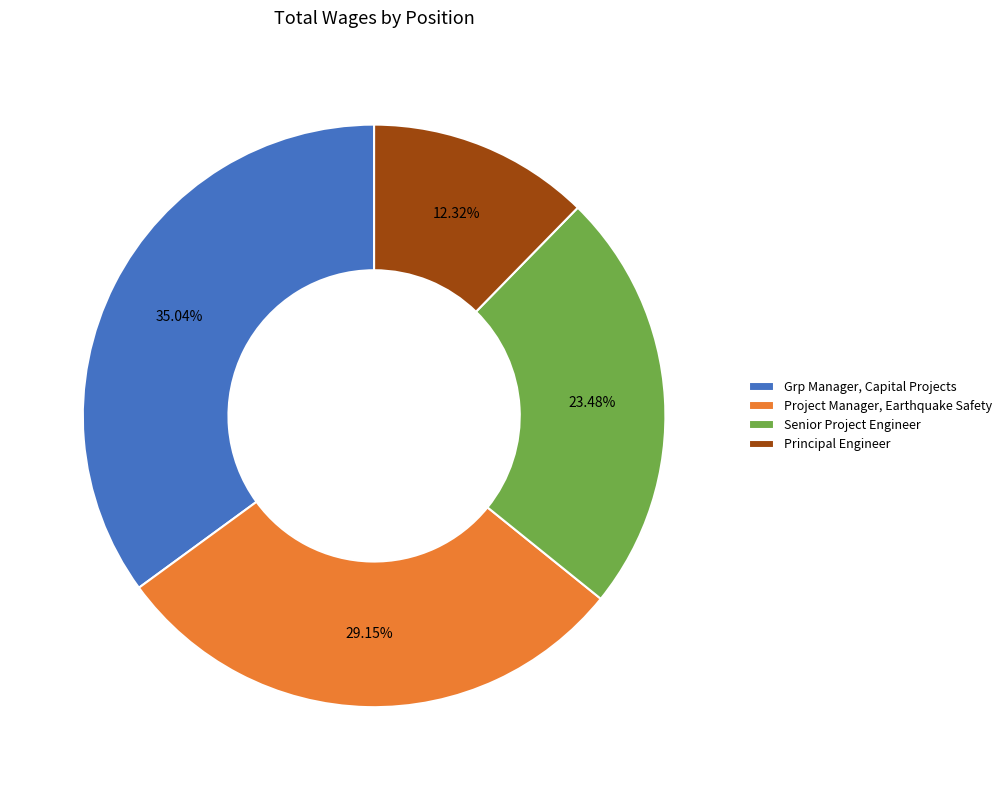

What percentage is the Principal Engineer slice, to the nearest percent?

12%